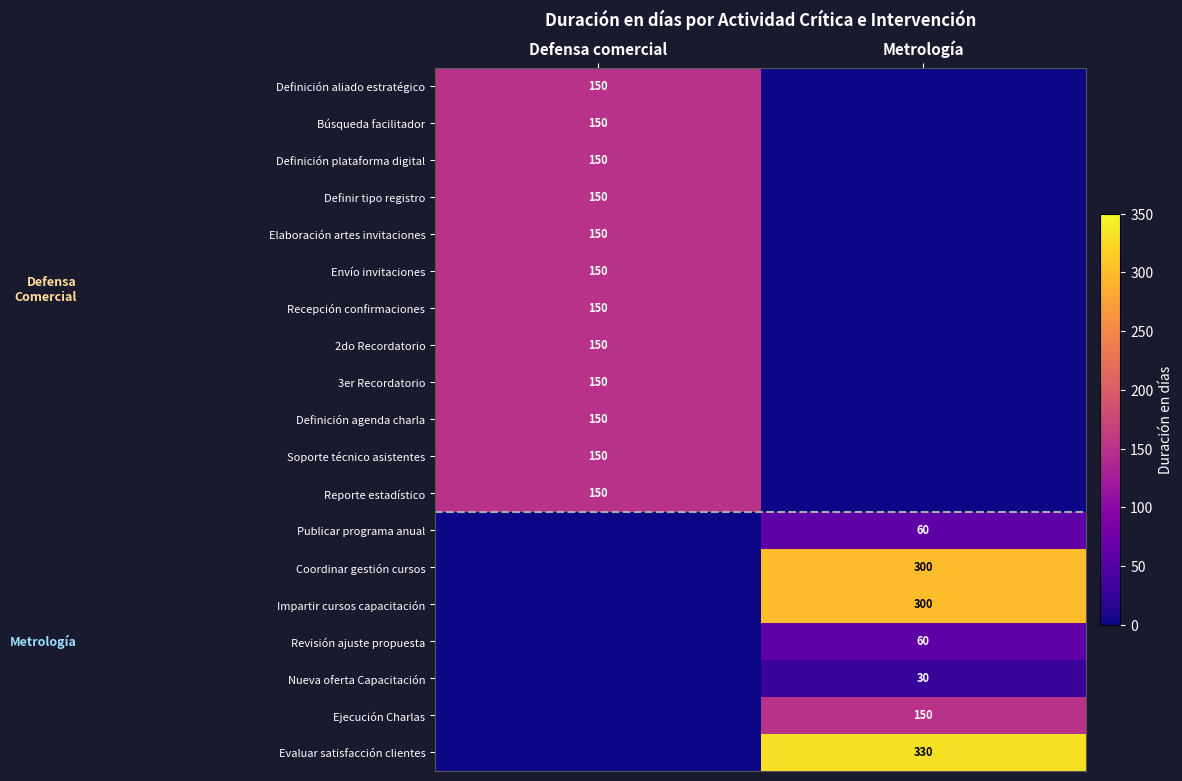

At which category is the sum across all series the highest?

Defensa comercial